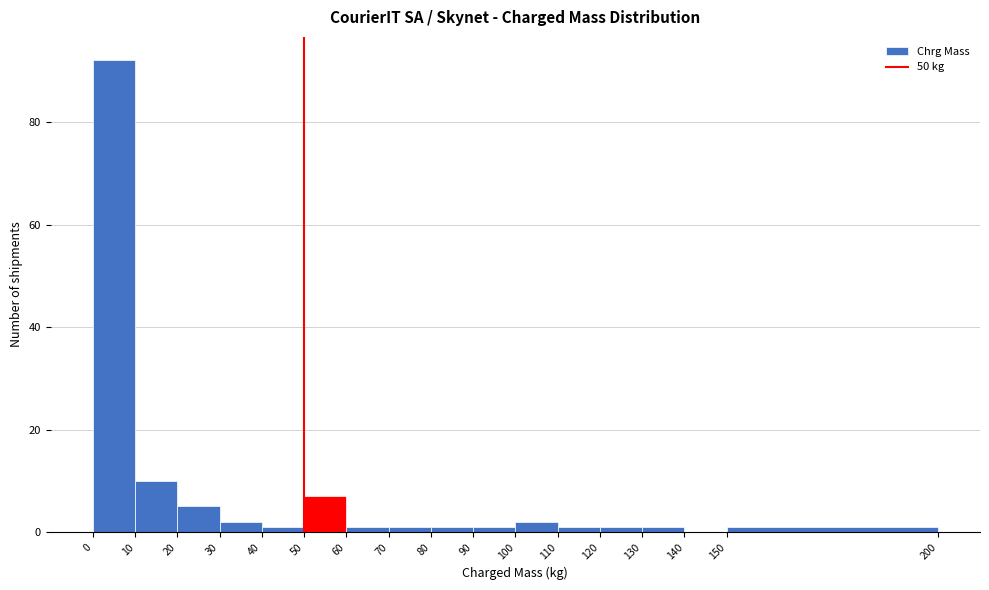

Reading left to right, list every bar in this chart as the range it spans on the x-axis followed by its height. The values are not printed on the chart, so give them approximately, as read against the axis.

0 to 10: 92
10 to 20: 10
20 to 30: 6
30 to 40: 2
40 to 50: under 2
50 to 60: 8
60 to 70: under 2
70 to 80: under 2
80 to 90: under 2
90 to 100: under 2
100 to 110: 2
110 to 120: under 2
120 to 130: under 2
130 to 140: under 2
140 to 150: 0
150 to 200: under 2